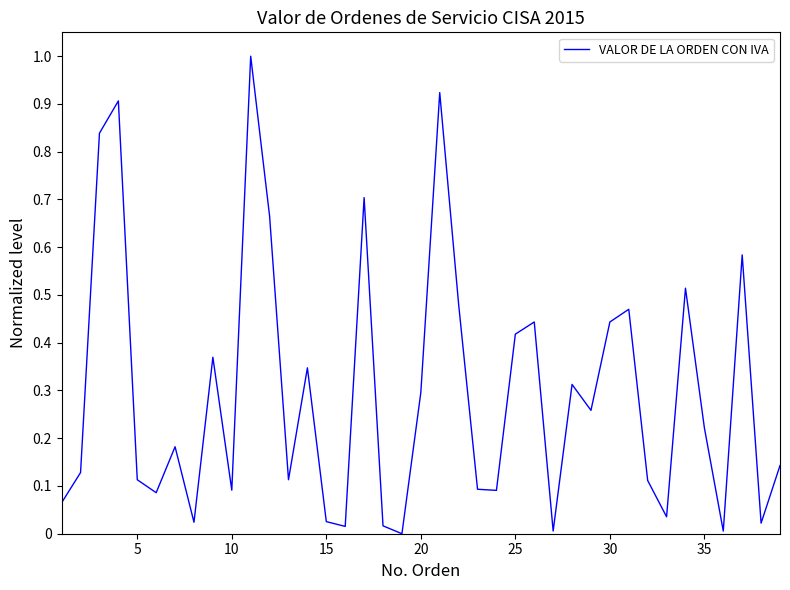

What is the maximum value shown in the chart?

1.0